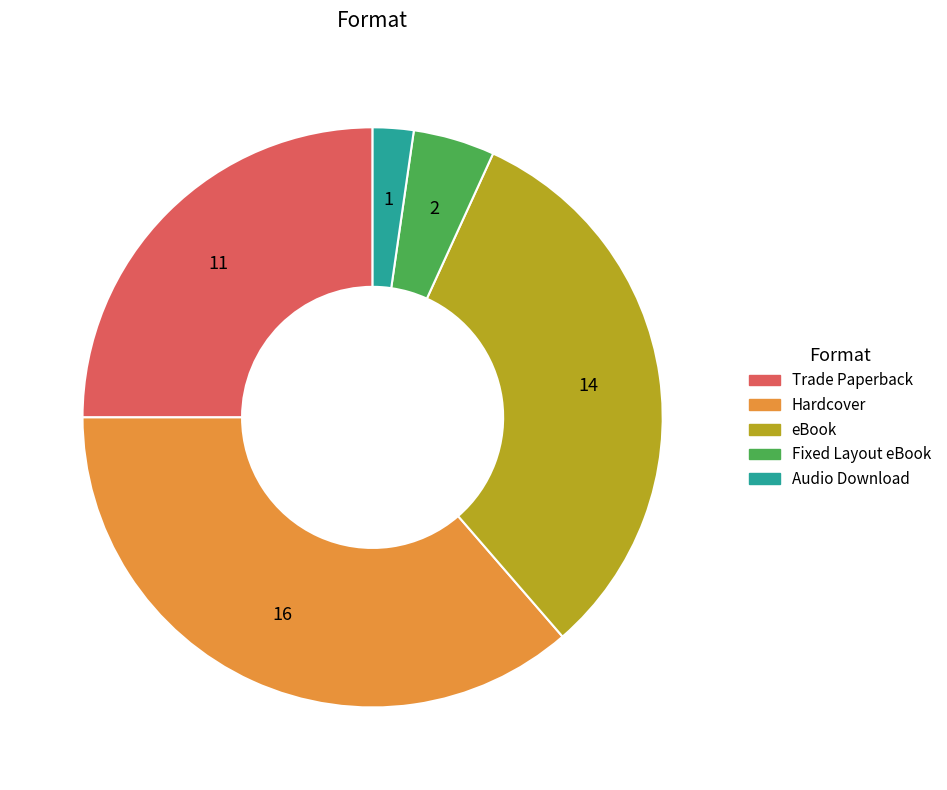

Does Hardcover account for over 50% of the chart?

No